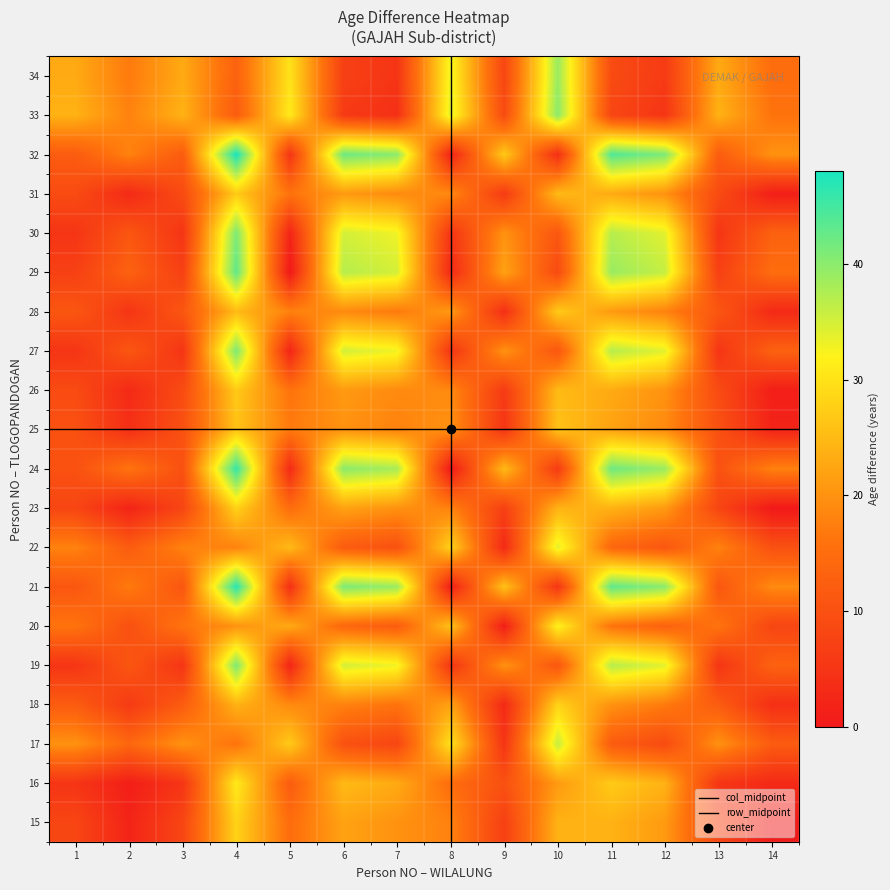

What is the maximum value shown in the chart?

48